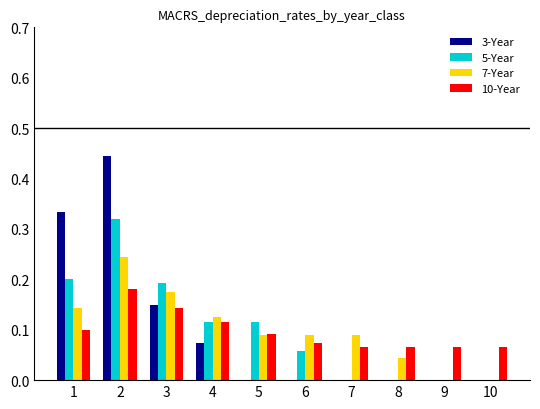

Count the number of data series in this chart.

4